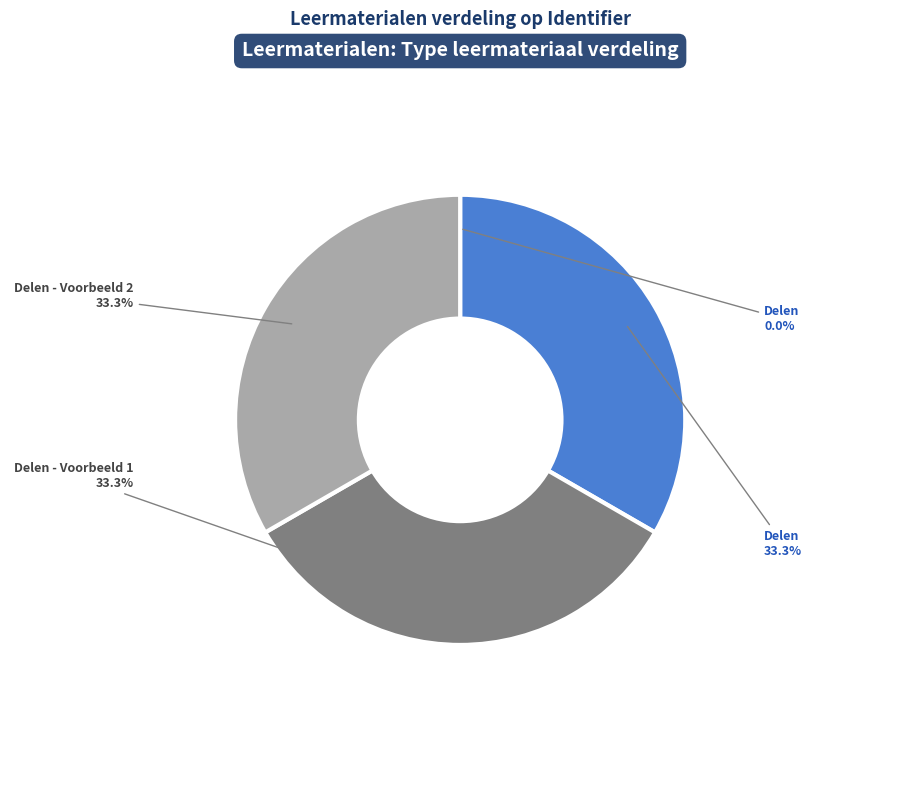

To the nearest percent, what is the average slice percentage?

25%